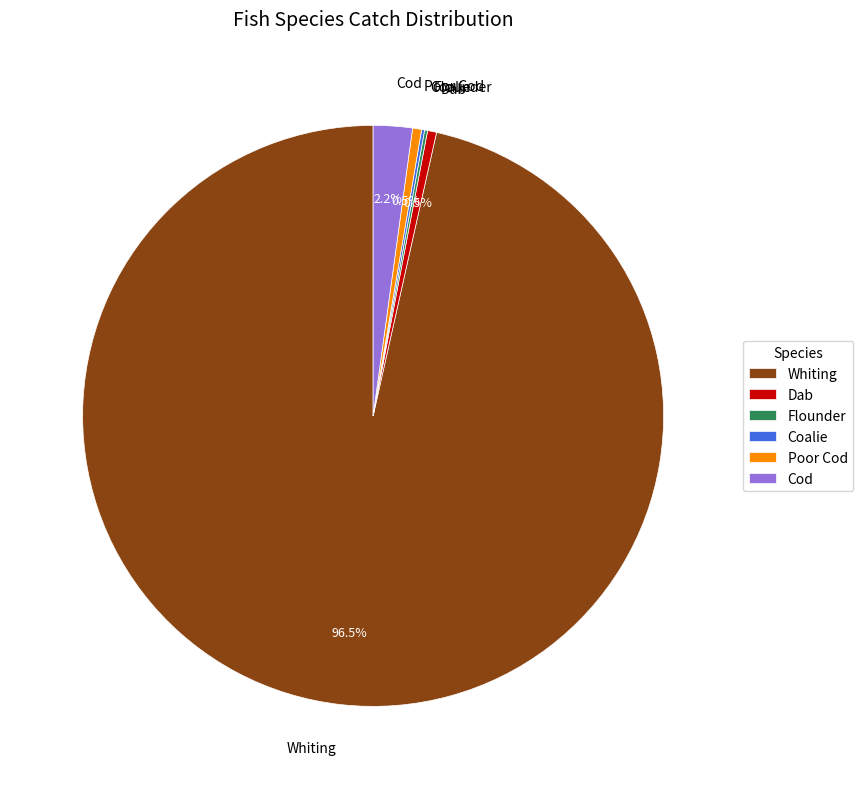

To the nearest percent, what is the combined percentage of Cod and Whiting?

99%